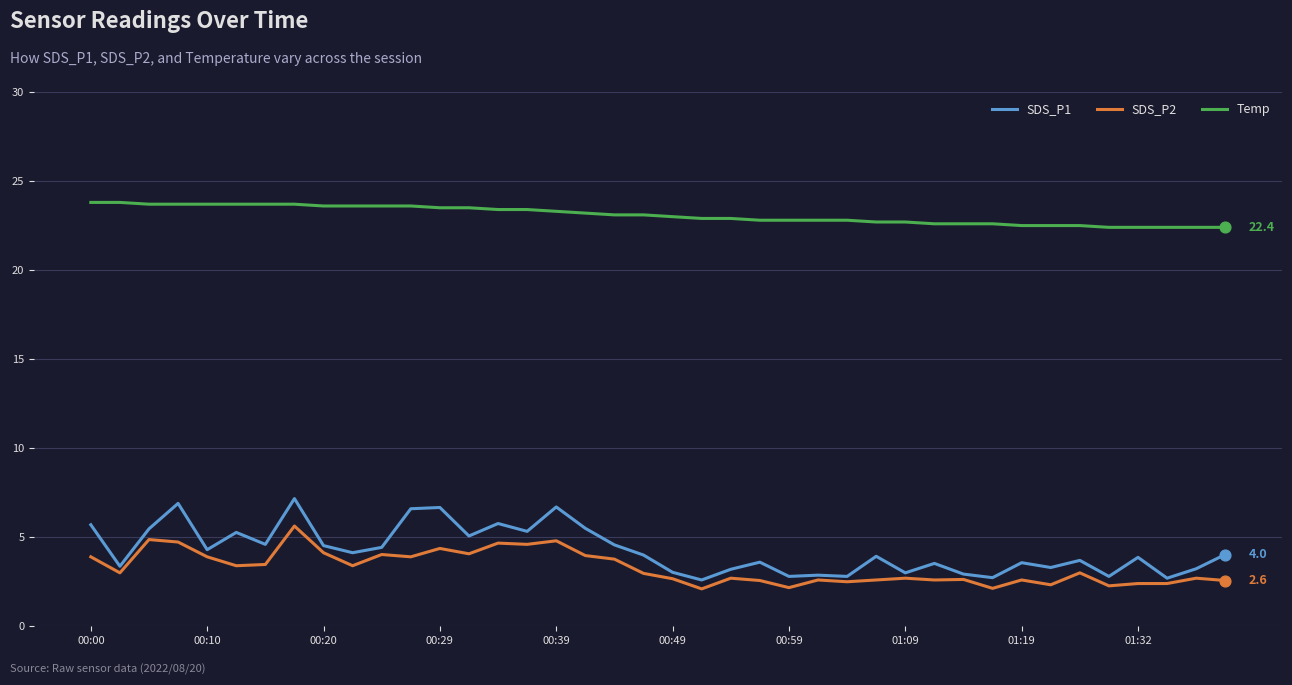

Which series has the largest total across all categories?

Temp